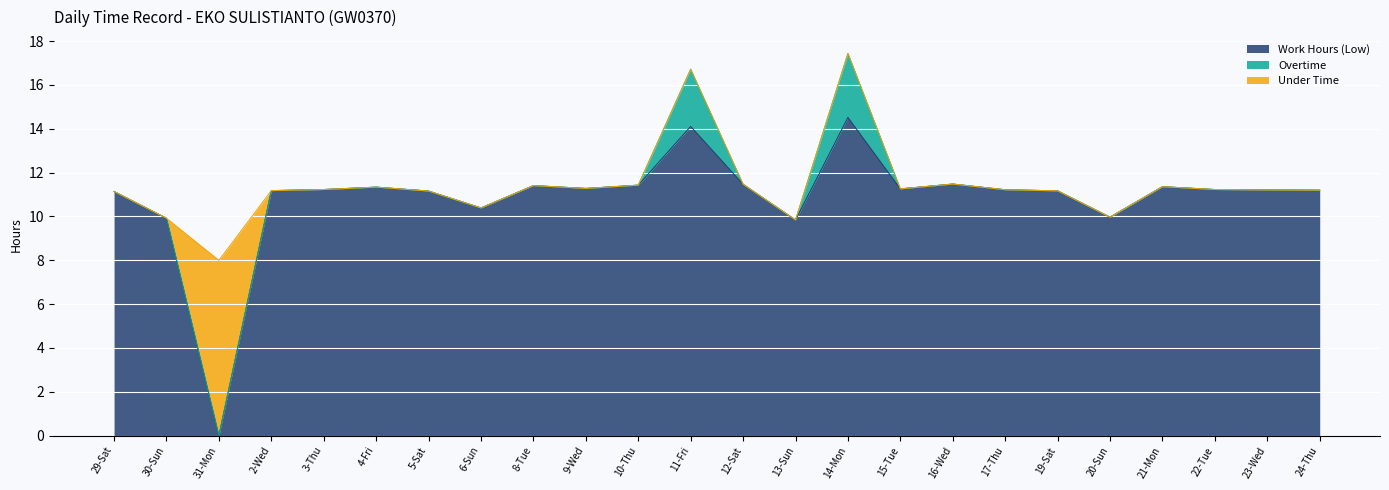

True or false: Under Time and Overtime intersect in this chart.

False